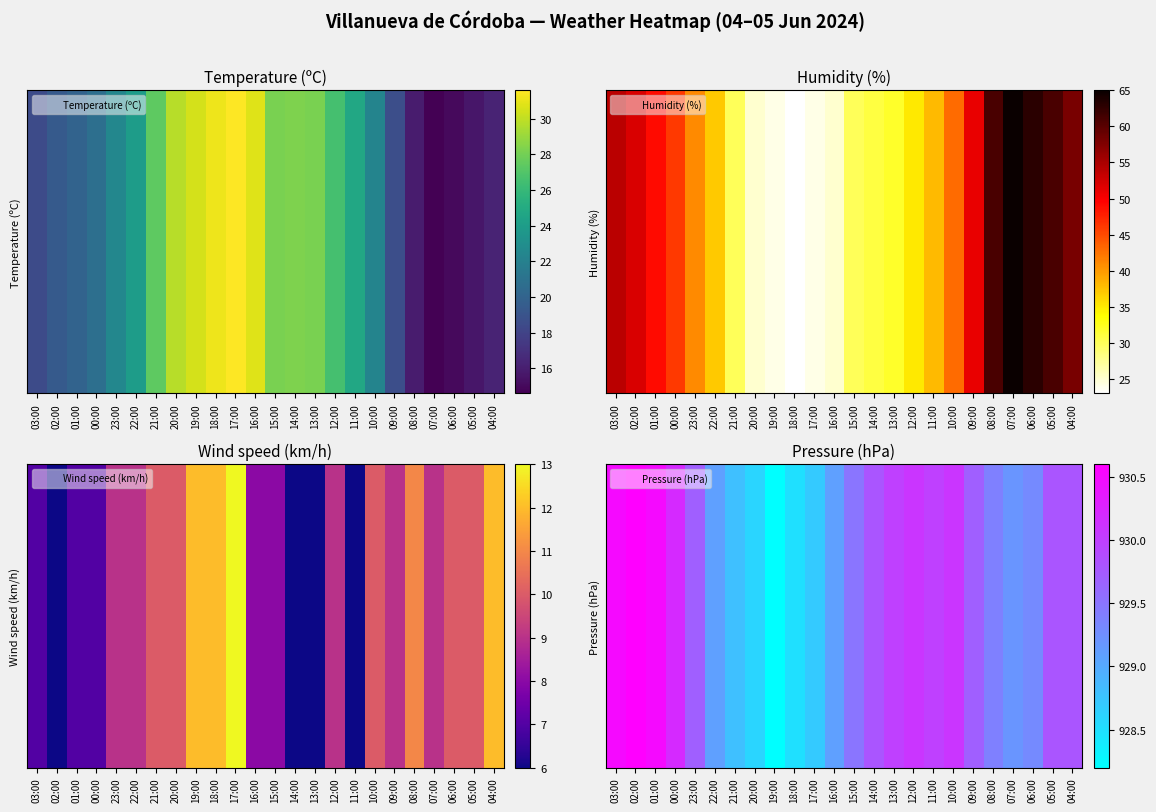

The value at 17:00 is 928.7. True or false?

True